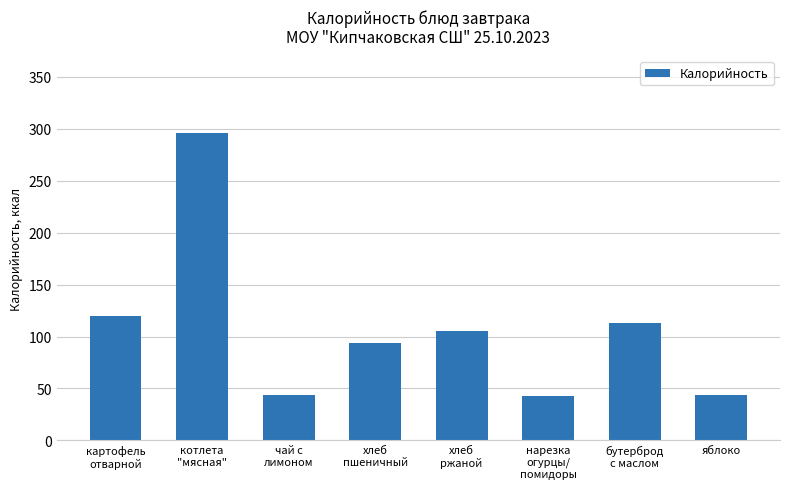

What is the maximum value shown in the chart?

296.0